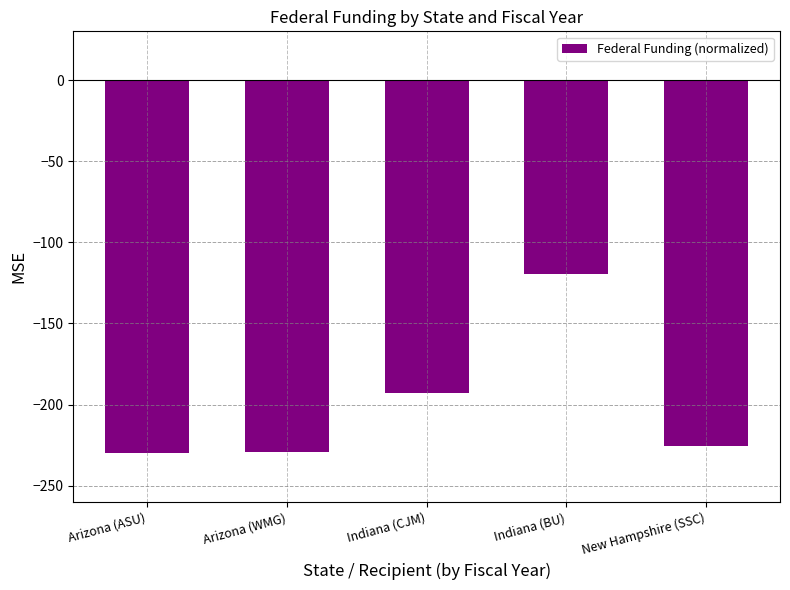

What is the difference between the maximum and minimum values?

110.5